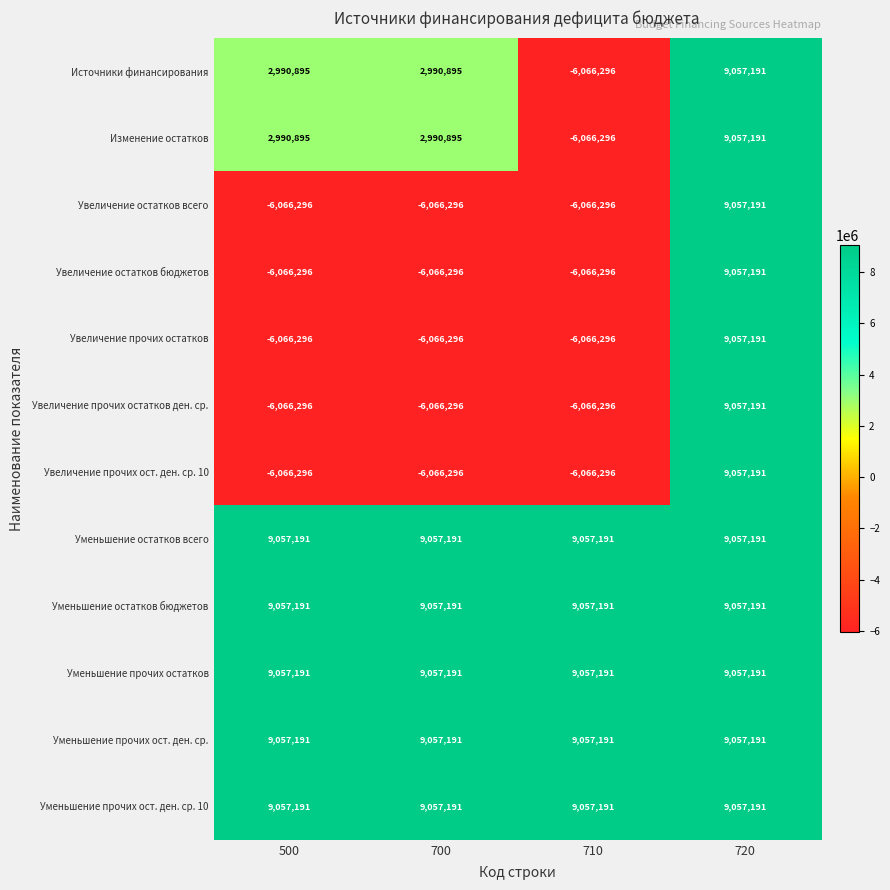

What is the difference between the Изменение остатков values at 700 and 720?

6066296